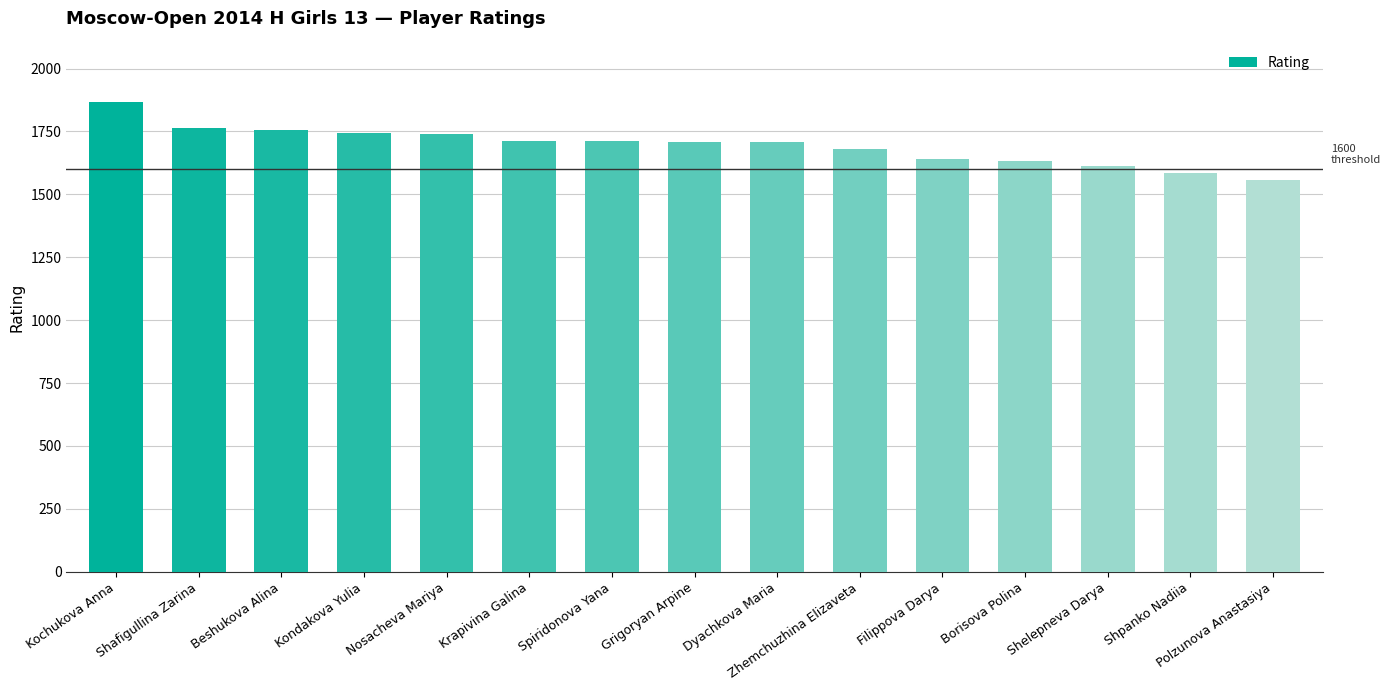

Which category has the highest value across all series?

Kochukova Anna